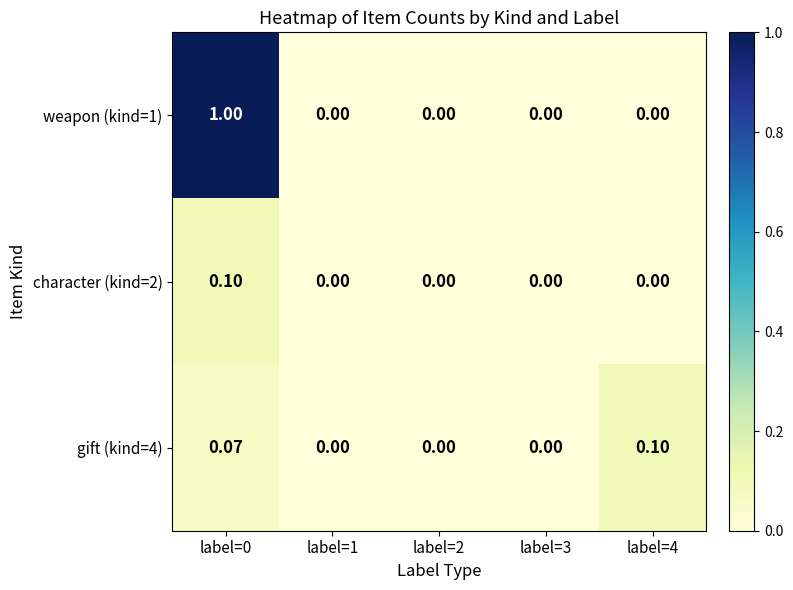

Is the value of character (kind=2) at label=2 greater than the value of gift (kind=4) at label=4?

No